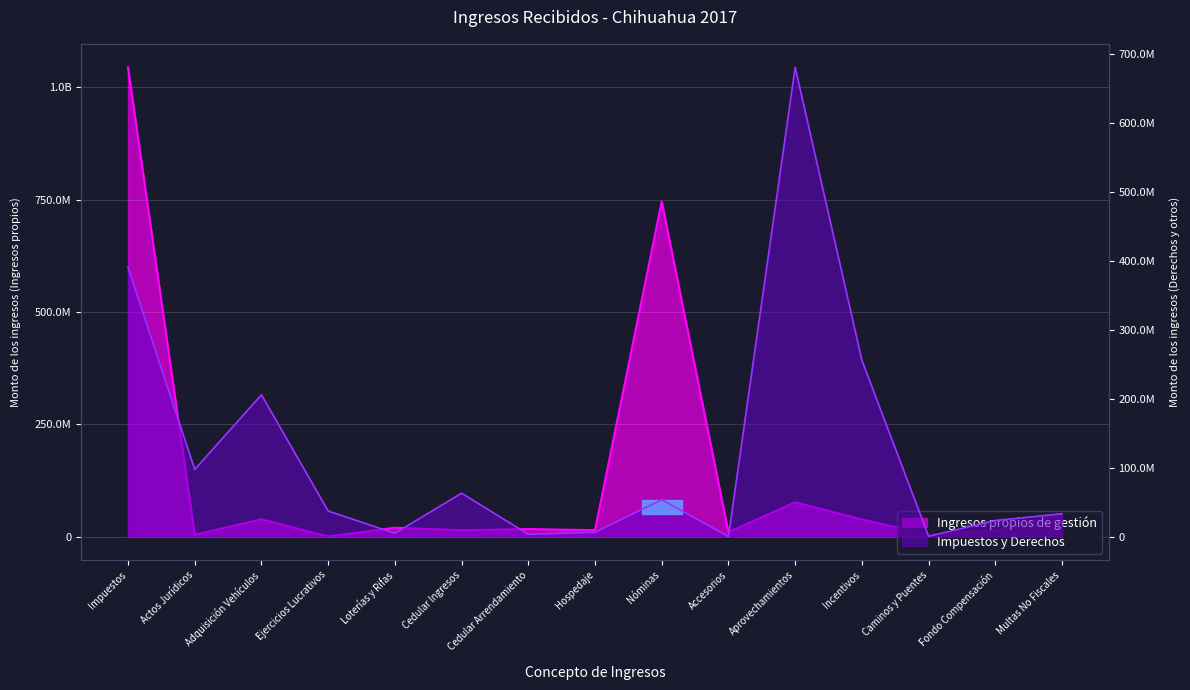

Reading right to left, transcribe all the data shown in this chart.

Ingresos propios de gestión: Multas No Fiscales=50379408	Fondo Compensación=12989371	Caminos y Puentes=4135767	Incentivos=38104048	Aprovechamientos=76208979	Accesorios=9766815	Nóminas=745755260	Hospedaje=14221163	Cedular Arrendamiento=16651593	Cedular Ingresos=14126088	Loterías y Rifas=19633949	Ejercicios Lucrativos=54205	Adquisición Vehículos=38401371	Actos Jurídicos=3968319	Impuestos=1044396336
Impuestos y Derechos: Multas No Fiscales=33079165	Fondo Compensación=23216402	Caminos y Puentes=443276	Incentivos=255536119	Aprovechamientos=680092994	Accesorios=0	Nóminas=53440187	Hospedaje=6114273	Cedular Arrendamiento=3261800	Cedular Ingresos=62816260	Loterías y Rifas=4664183	Ejercicios Lucrativos=37040772	Adquisición Vehículos=205452533	Actos Jurídicos=97175116	Impuestos=390712790